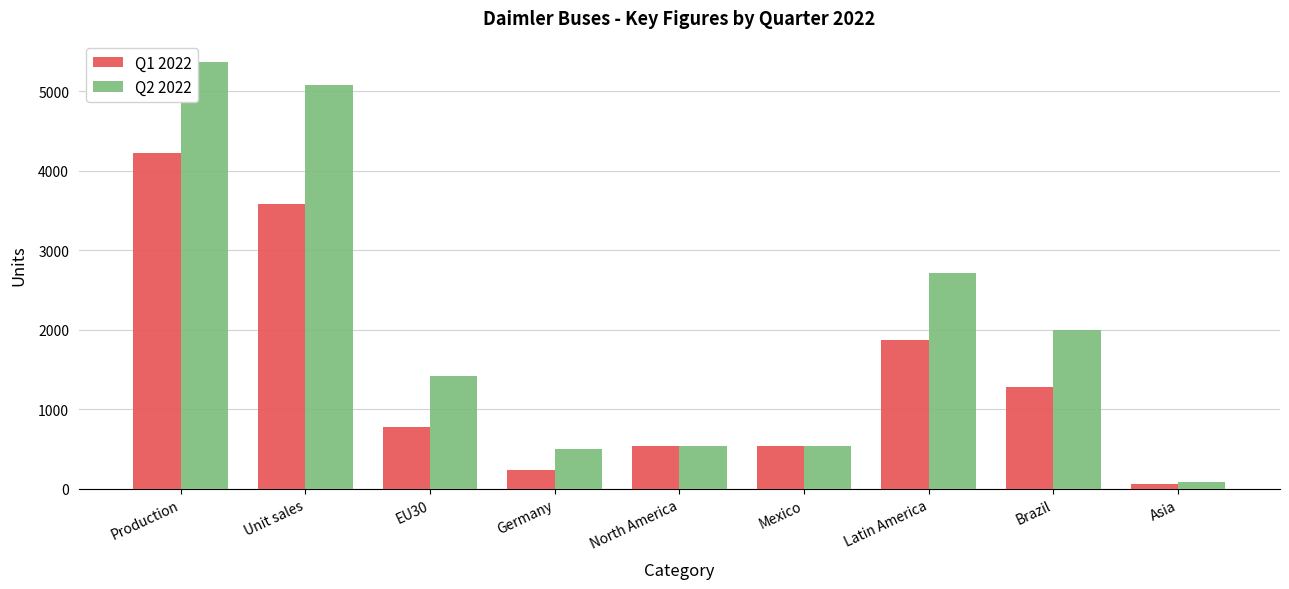

What are all the series names shown in the legend?

Q1 2022, Q2 2022